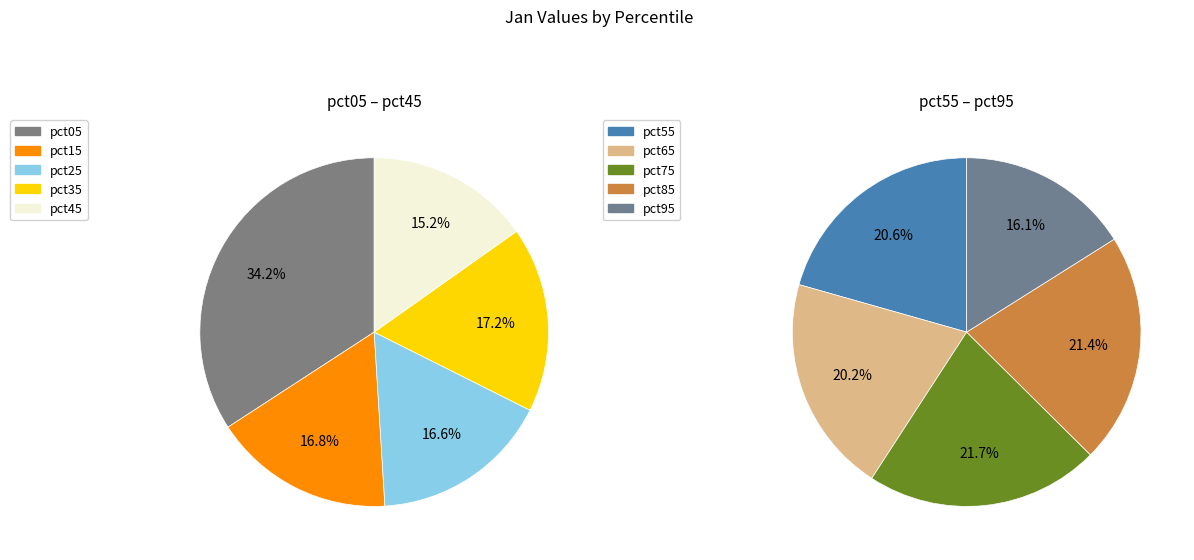

Which slice is the largest?

pct05